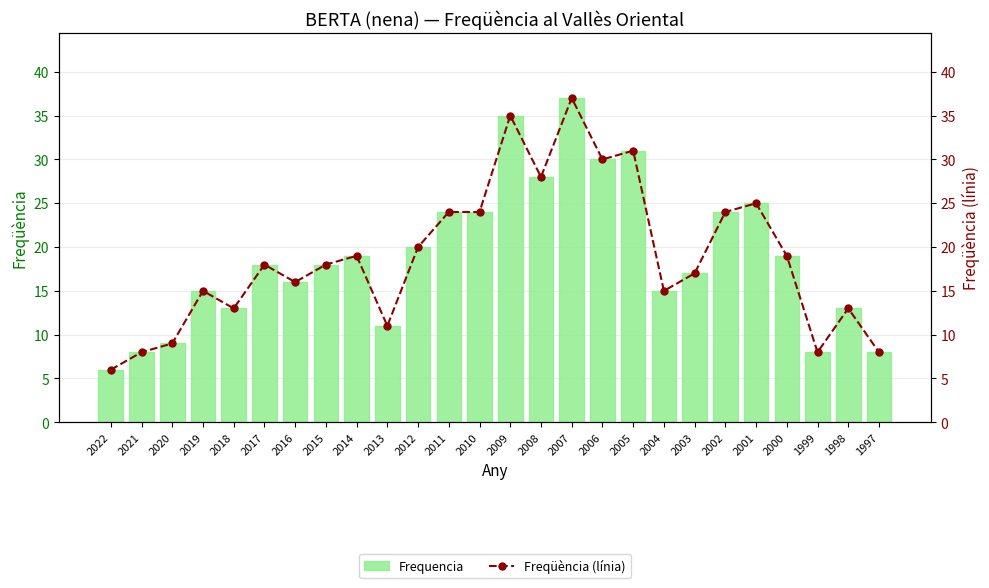

What is the average value of the Freqüència (línia) series?

19